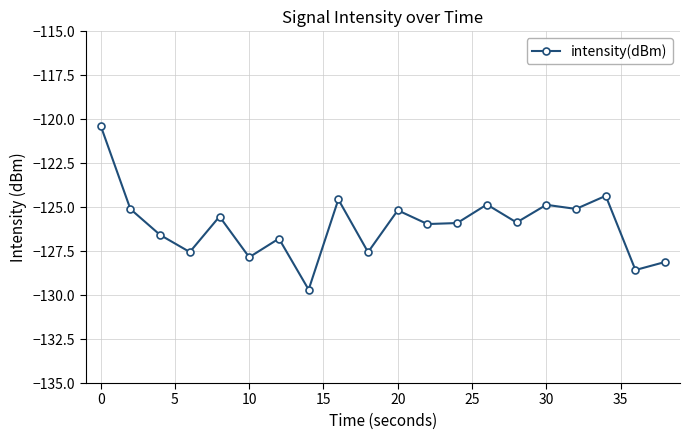

How many lines are shown in the chart?

1